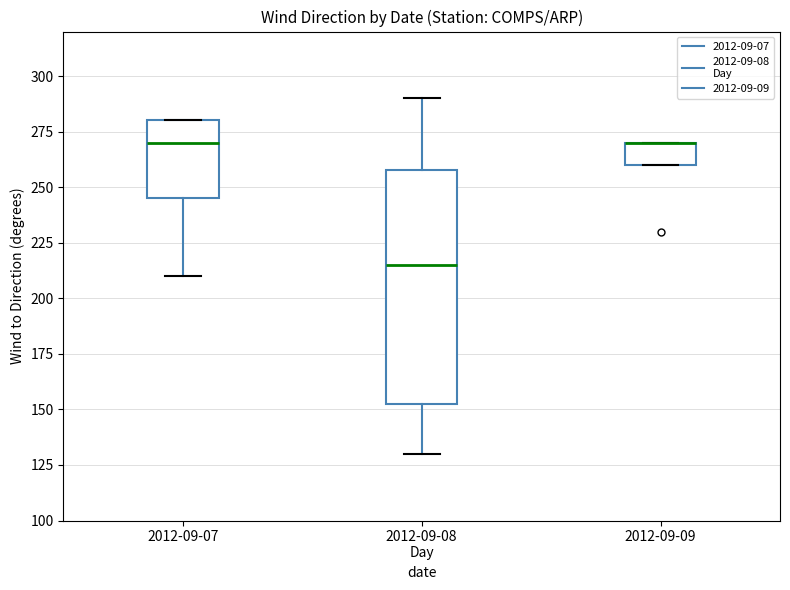

Reading left to right, read every box against the y-axis: the position of its median line, the range the box covers, and the ends of its whiskers. The values are not printed on the chart, so give them approximately, as read against the axis.

2012-09-07: median 270, box 245 to 280, whiskers 210 to 280
2012-09-08 Day: median 215, box 155 to 260, whiskers 130 to 290
2012-09-09: median 270 (drawn on the box's upper edge), box 260 to 270, whiskers 260 to 270